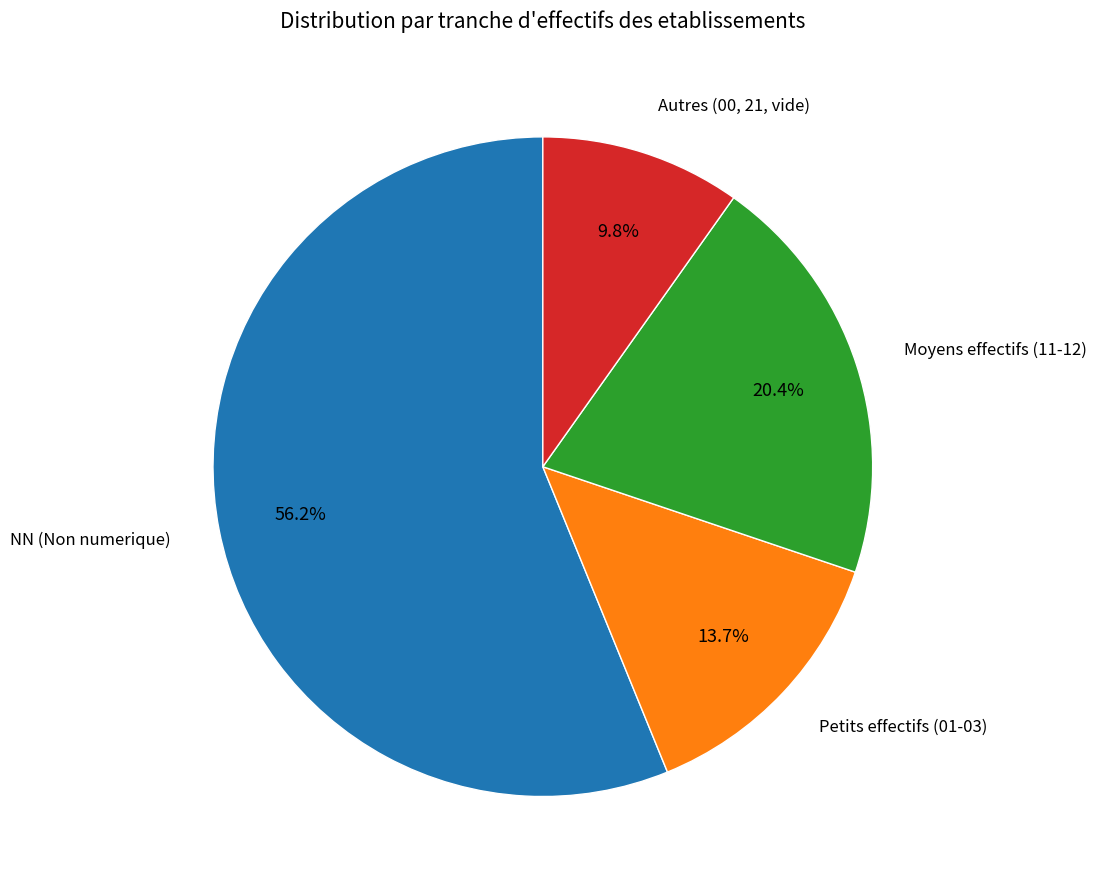

Is there a majority slice in this chart?

Yes